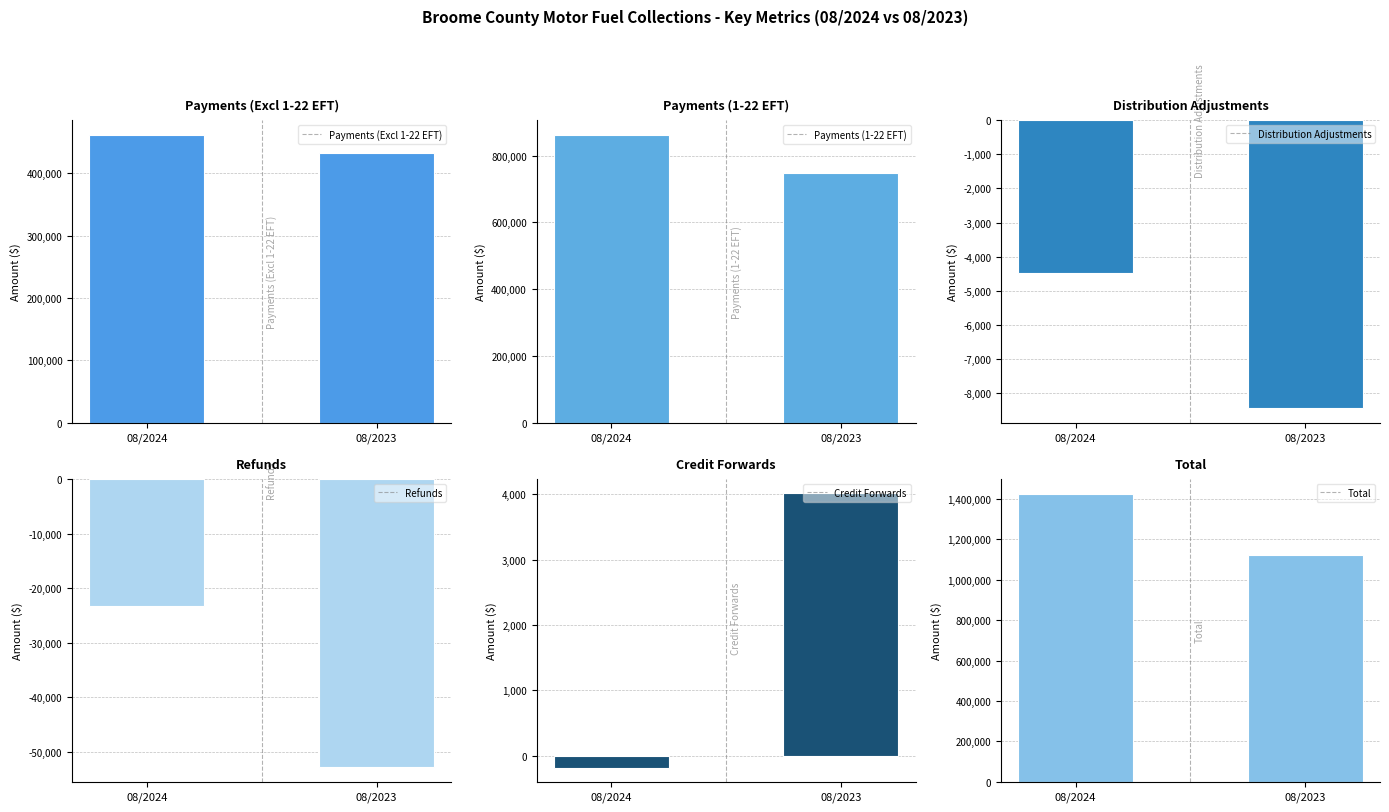

Reading left to right, transcribe all the data shown in this chart.

Payments (Excl 1-22 EFT): 08/2024=462245.7	08/2023=431963.4
Payments (1-22 EFT): 08/2024=863080.3	08/2023=746502.2
Distribution Adjustments: 08/2024=-4489.5	08/2023=-8443.0
Refunds: 08/2024=-23255.9	08/2023=-52816.7
Credit Forwards: 08/2024=-191.1	08/2023=4021.5
Total: 08/2024=1426872.1	08/2023=1121822.1